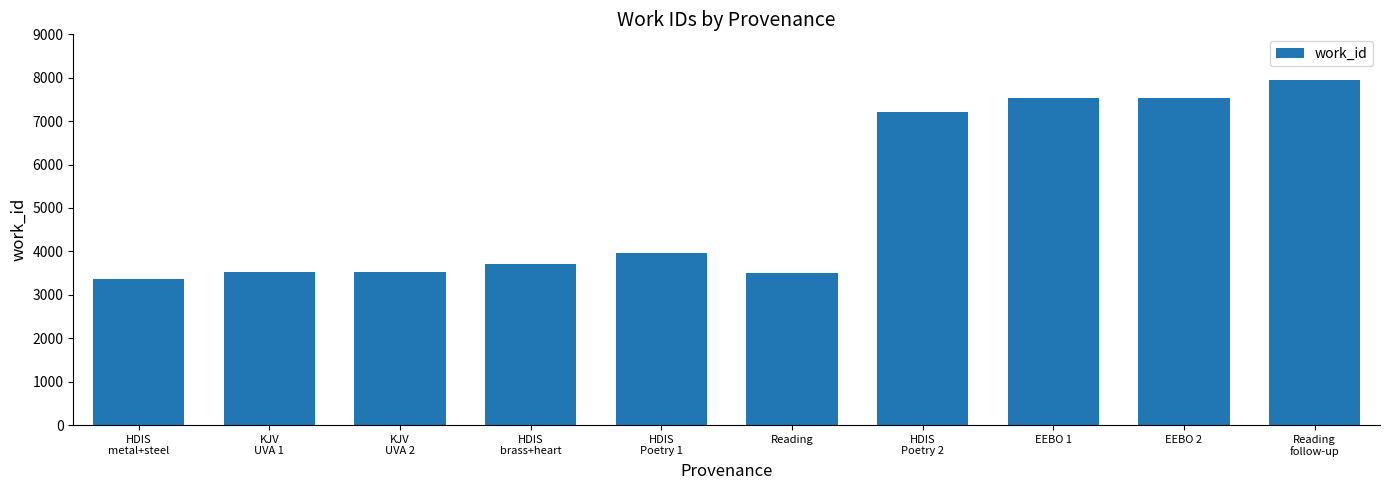

How many values are below 3957?

5